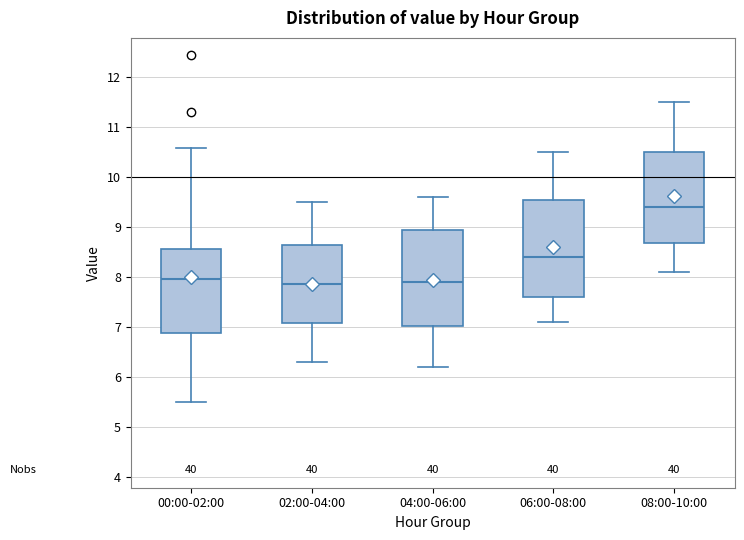

Reading left to right, transcribe this box plot: for each box, give where its median line is, the range the box spans, and where its two whiskers end, as read against the y-axis. The values are not printed on the chart, so give them approximately, as read against the axis.

00:00-02:00: median 8.0, box 6.9 to 8.5, whiskers 5.5 to 10.6
02:00-04:00: median 7.9, box 7.1 to 8.6, whiskers 6.3 to 9.5
04:00-06:00: median 7.9, box 7.0 to 8.9, whiskers 6.2 to 9.6
06:00-08:00: median 8.4, box 7.6 to 9.5, whiskers 7.1 to 10.5
08:00-10:00: median 9.4, box 8.7 to 10.5, whiskers 8.1 to 11.5